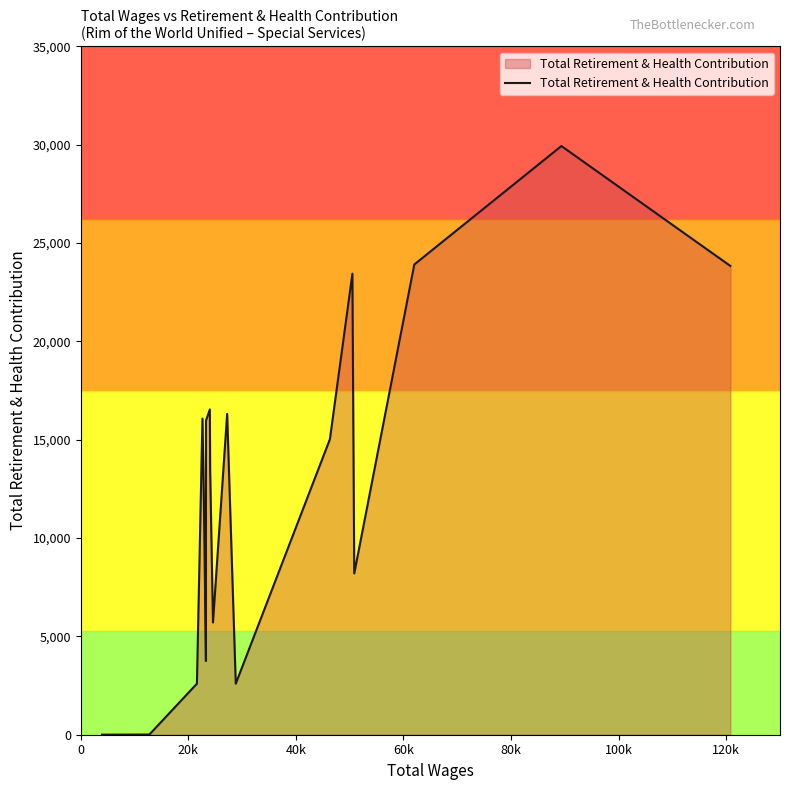

What is the sum of all values?

228754